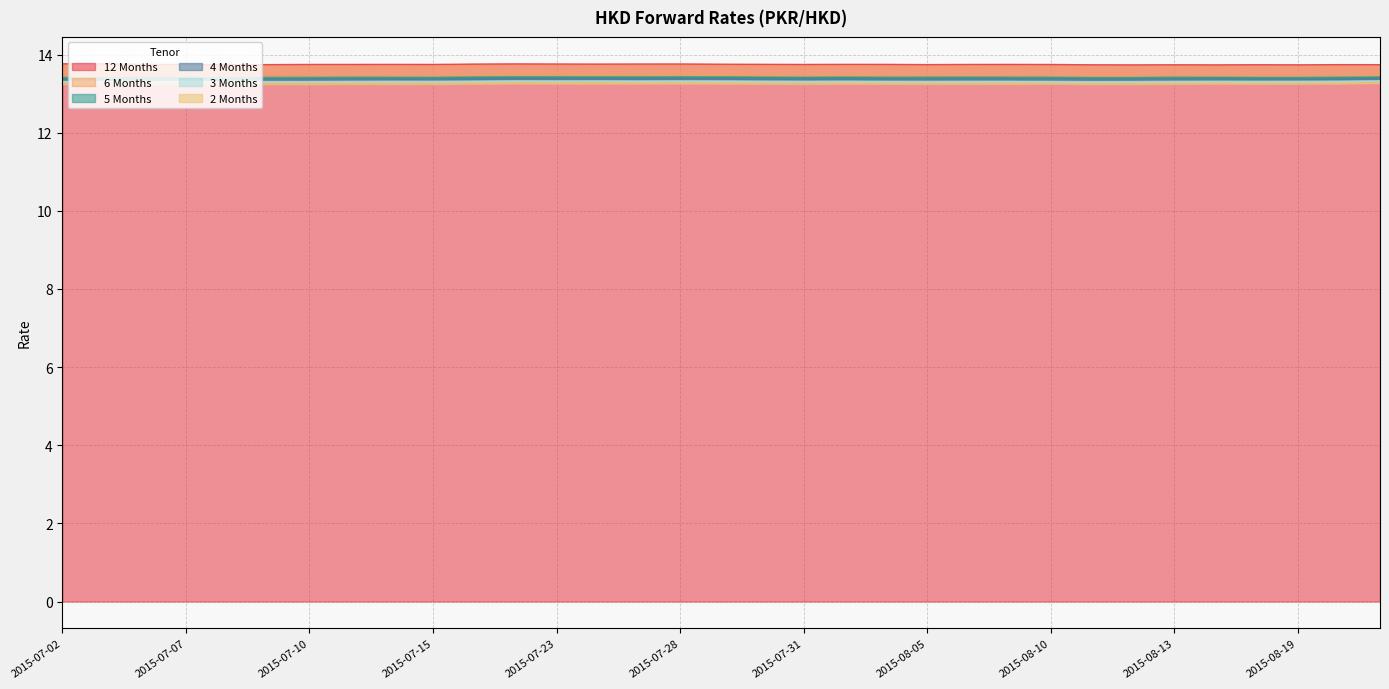

What is the average value of the 4 Months series?

13.4